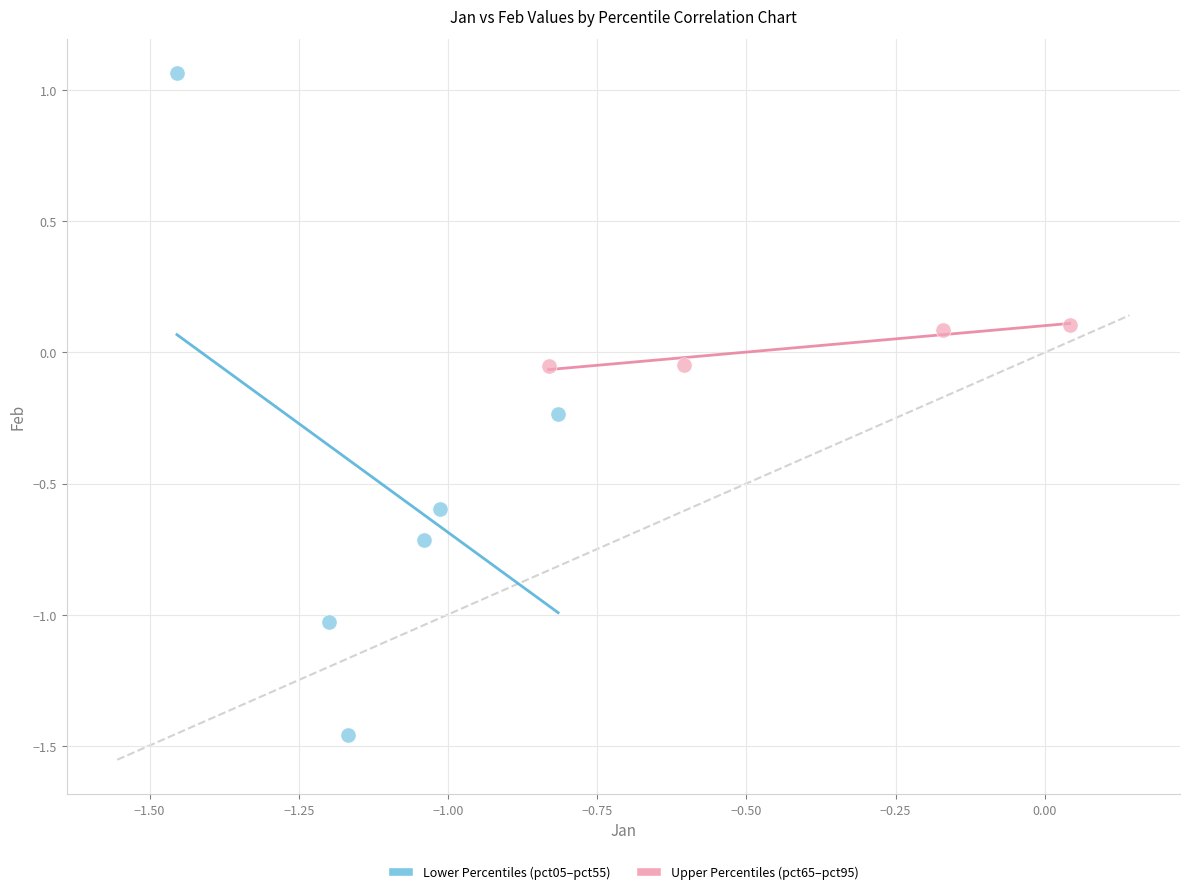

Which series contains the highest Y value?

Lower Percentiles (pct05–pct55)